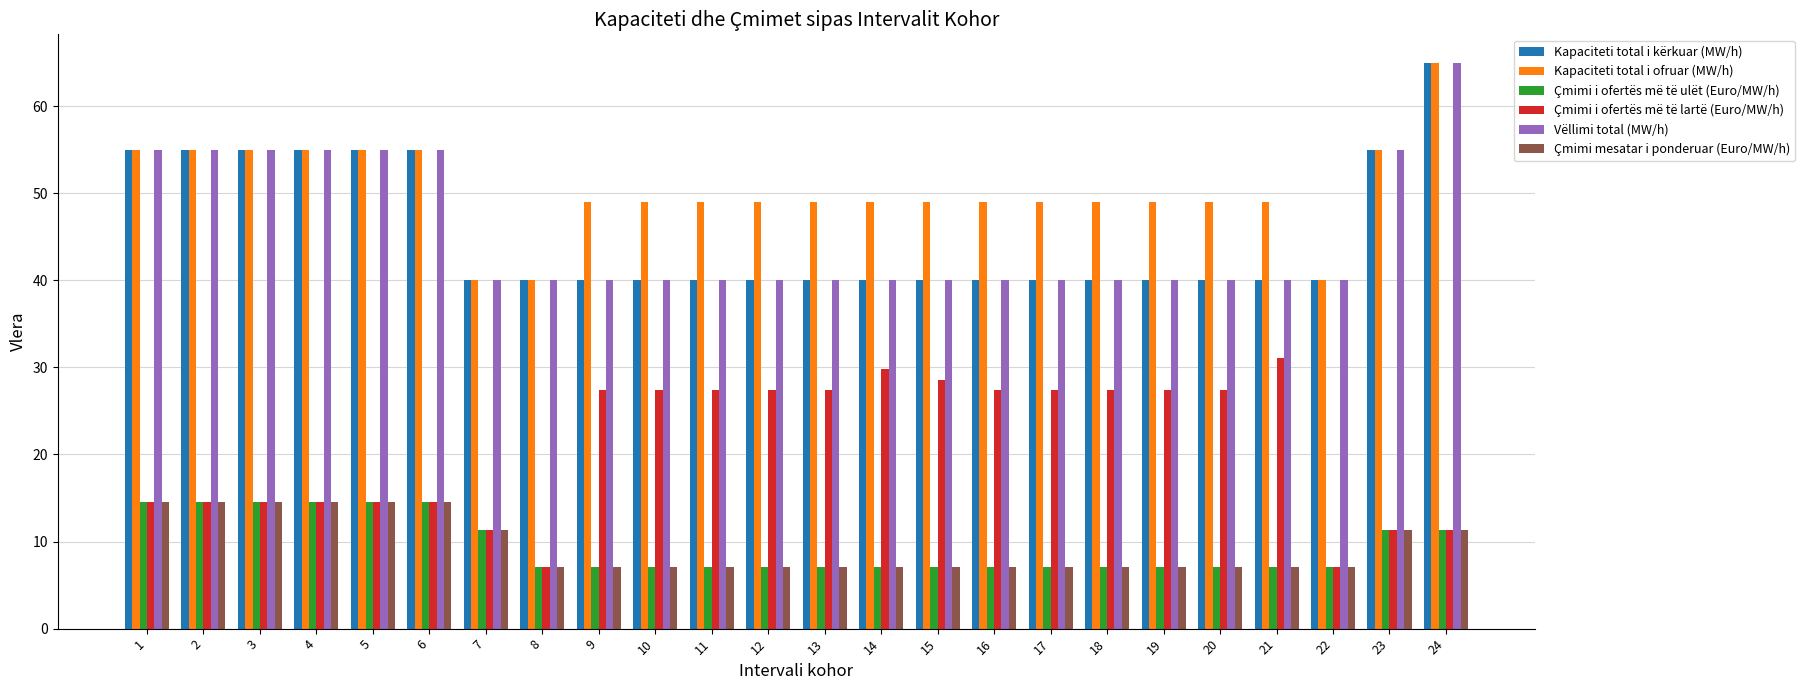

What are all the series names shown in the legend?

Kapaciteti total i kërkuar (MW/h), Kapaciteti total i ofruar (MW/h), Çmimi i ofertës më të ulët (Euro/MW/h), Çmimi i ofertës më të lartë (Euro/MW/h), Vëllimi total (MW/h), Çmimi mesatar i ponderuar (Euro/MW/h)